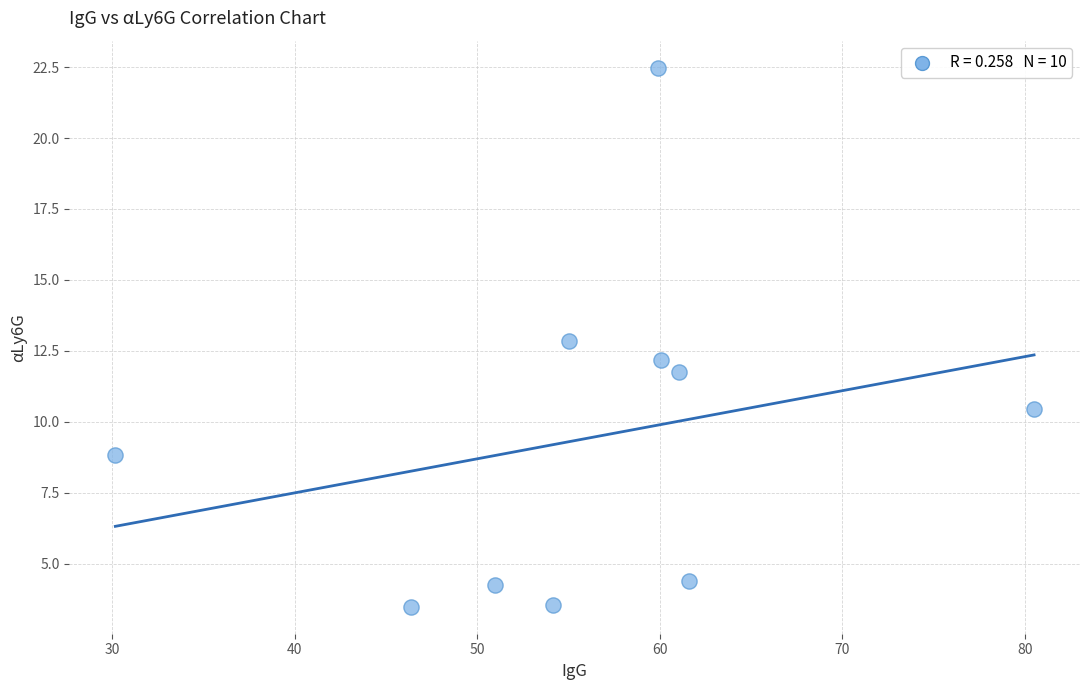

What is the range of Y values (max minus min)?

19.0